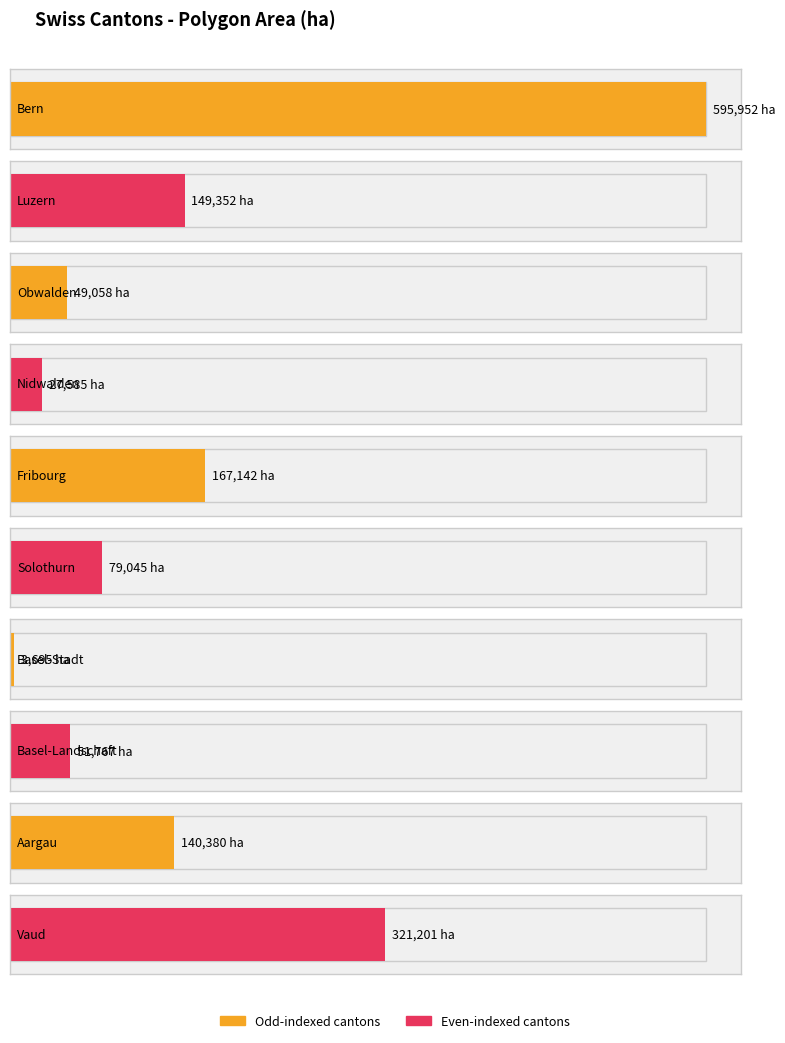

What is the minimum value shown in the chart?

3695